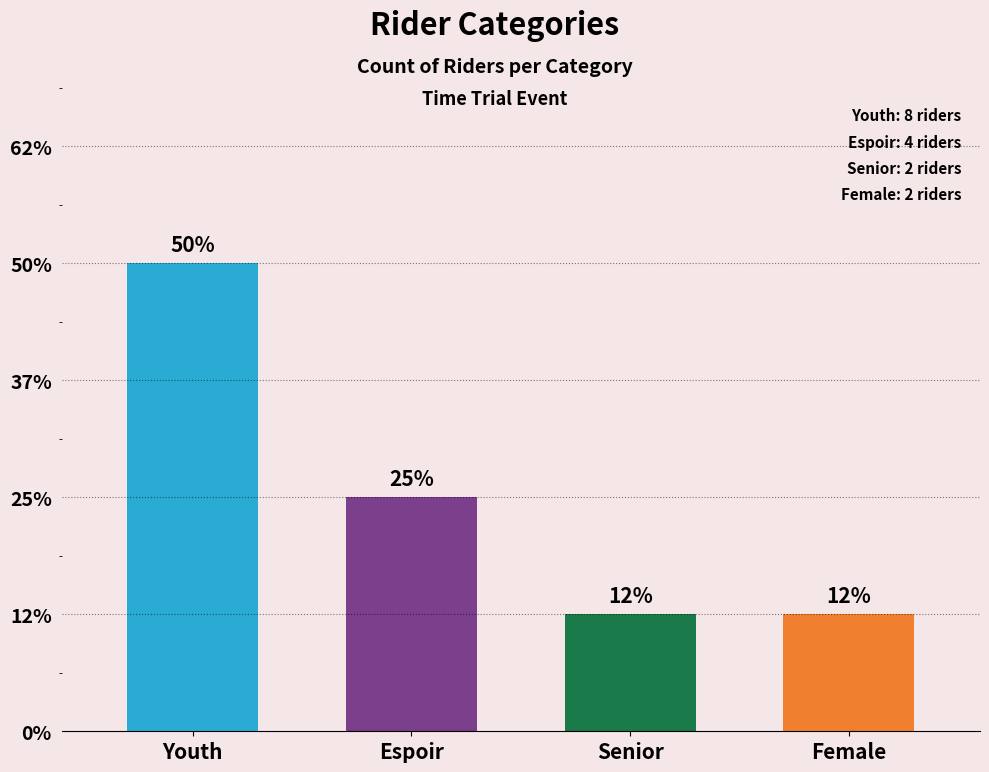

Reading left to right, what are all the values shown in this chart?

Youth=8	Espoir=4	Senior=2	Female=2